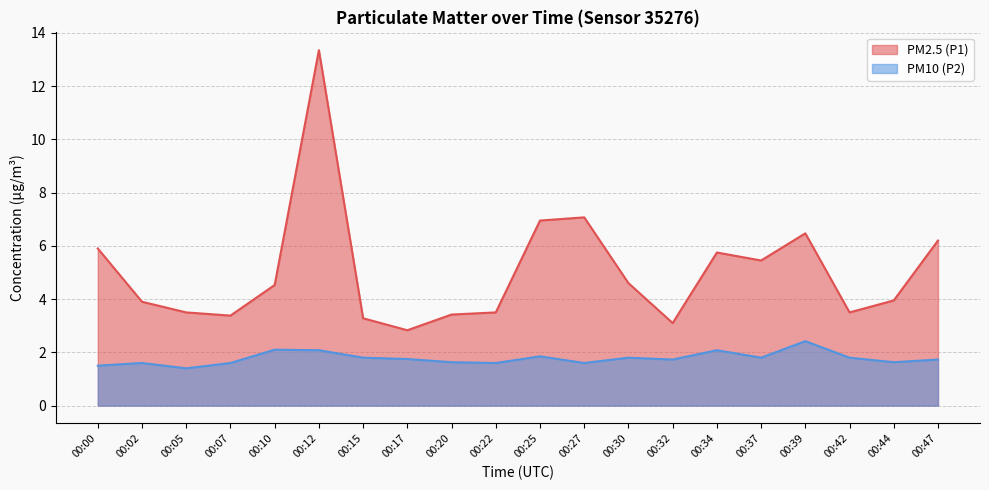

How many interior local valleys does the PM2.5 (P1) series have?

5